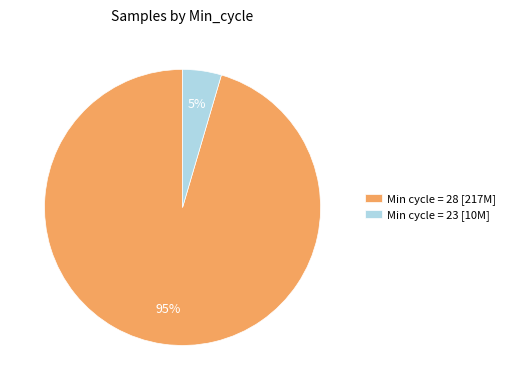

Which has a higher value, Min cycle = 28 [217M] or Min cycle = 23 [10M]?

Min cycle = 28 [217M]